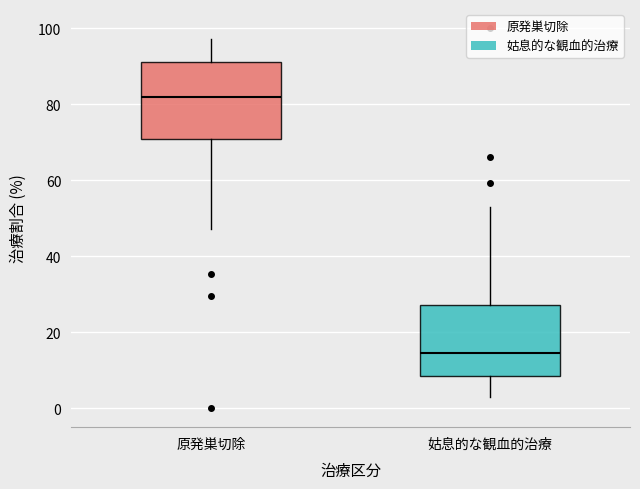

Reading left to right, transcribe this box plot: for each box, give where its median line is, the range the box spans, and where its two whiskers end, as read against the y-axis. The values are not printed on the chart, so give them approximately, as read against the axis.

原発巣切除: median 82, box 70 to 92, whiskers 48 to 98
姑息的な観血的治療: median 14, box 8 to 28, whiskers 2 to 52